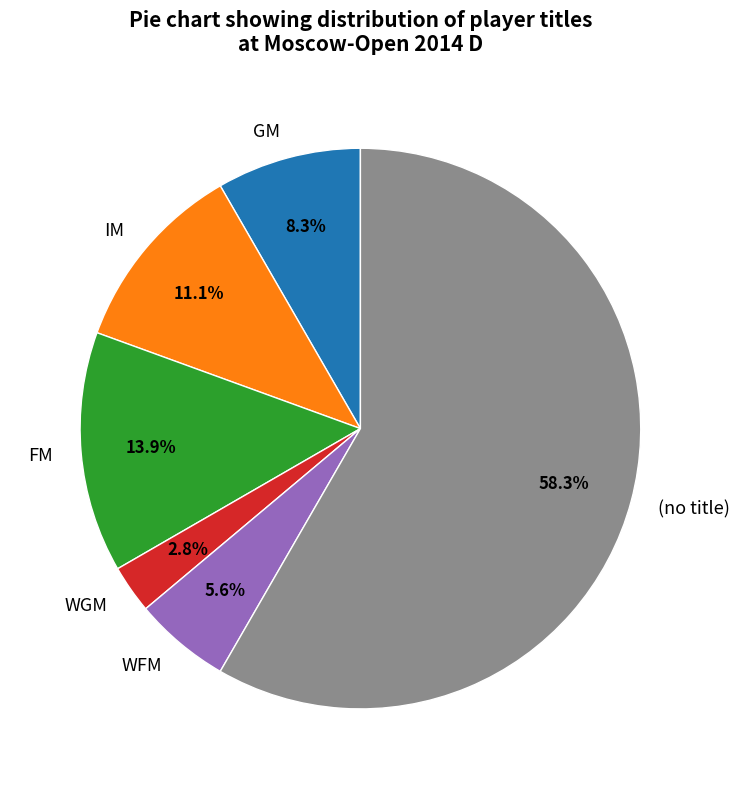

How much of the chart is everything except WGM?

97.2%